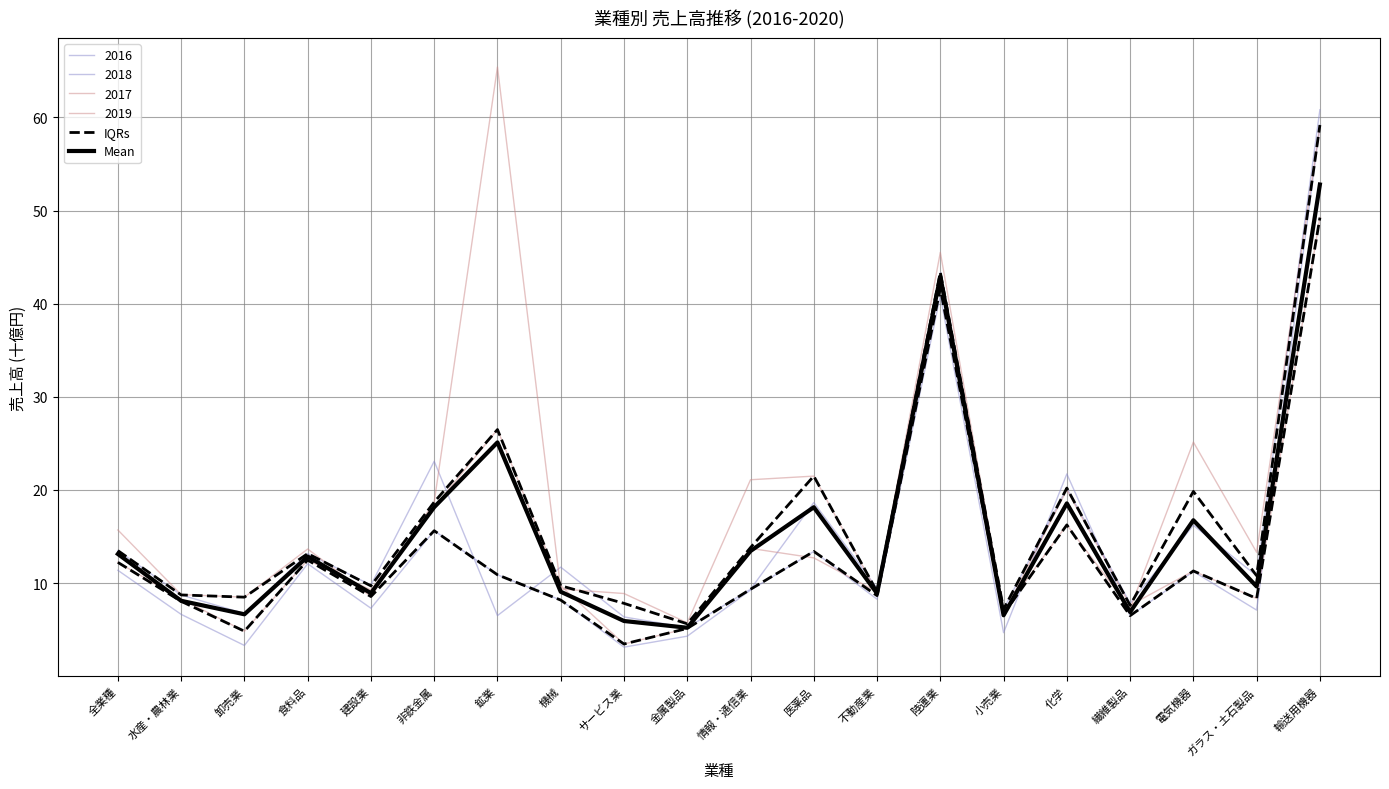

What is the difference between the maximum and second lowest values in the Mean series?

46.9